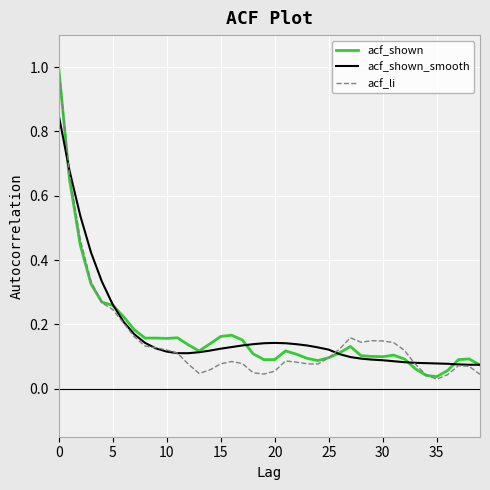

What is the maximum value for acf_li?

1.0